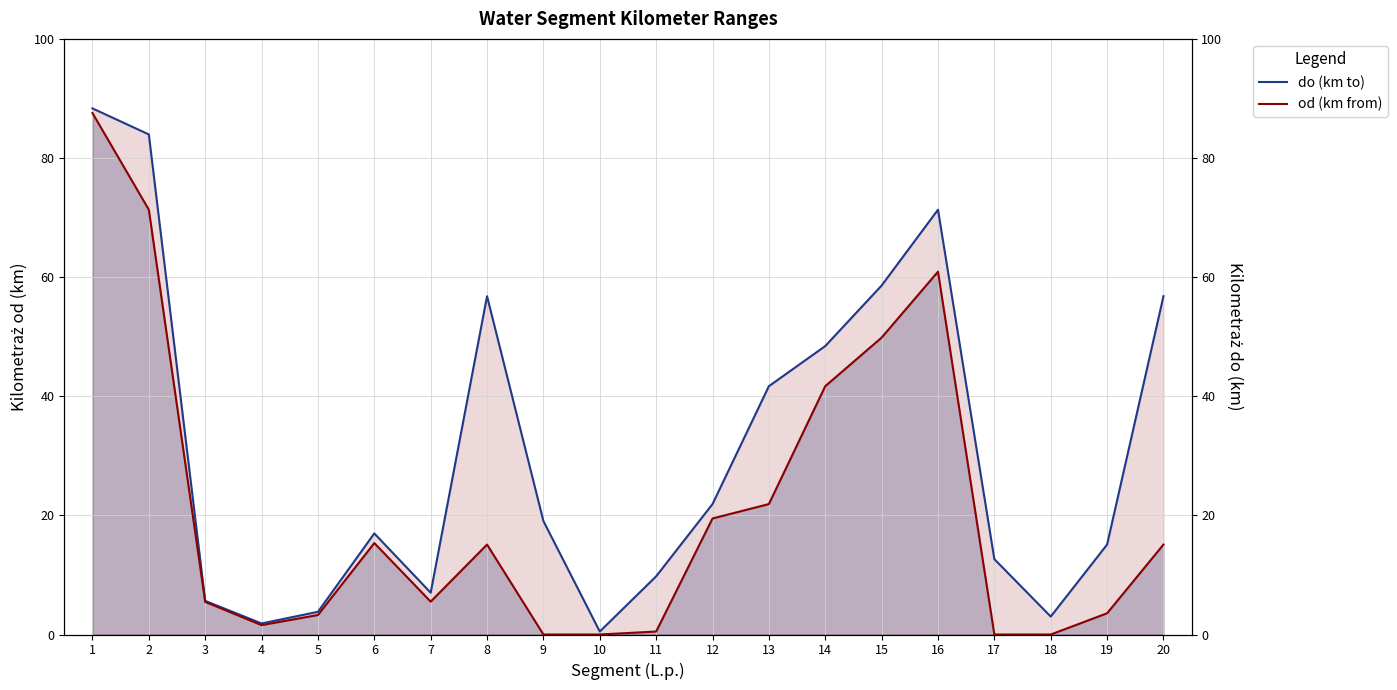

What is the approximate value of do (km to) at 19?

15.1